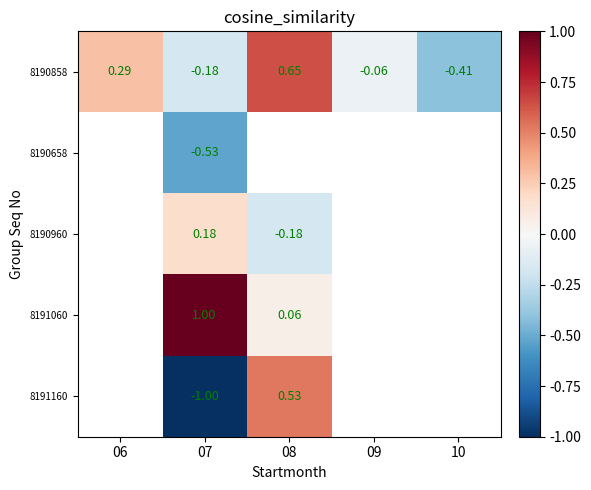

What is the total value across all series at 07?

-0.5